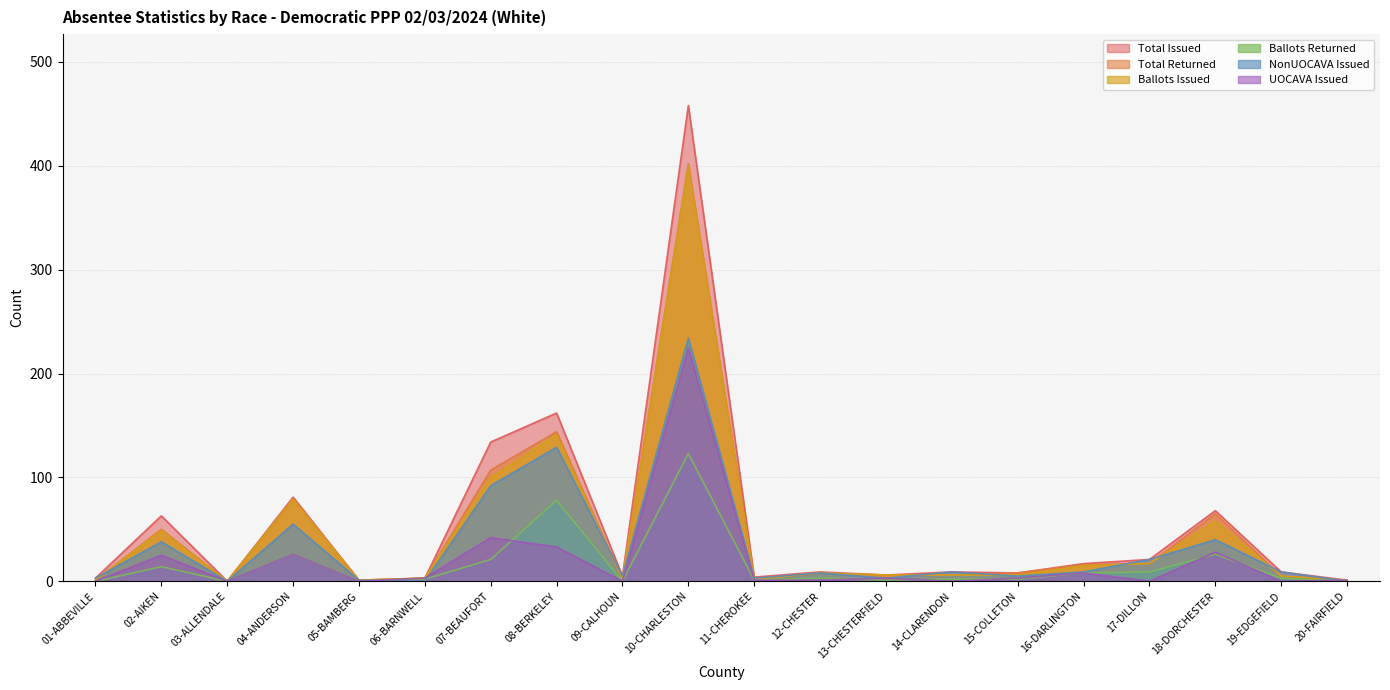

The value of Total Issued at 12-CHESTER is 13. True or false?

False